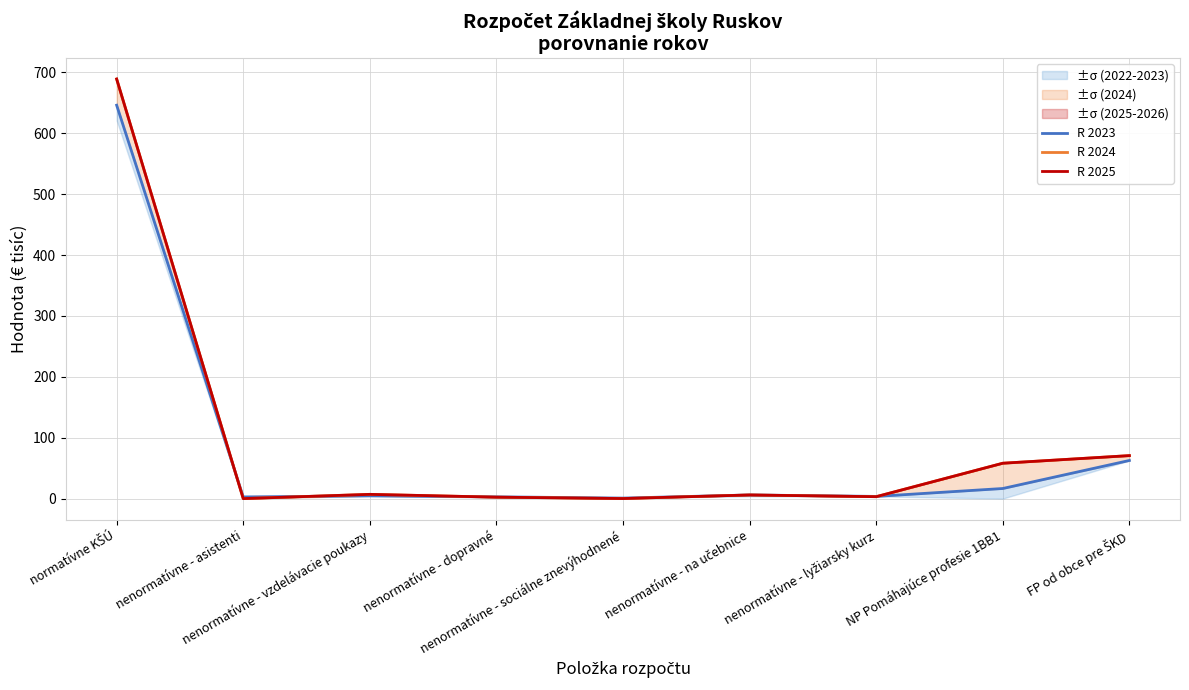

How many times do R 2024 and R 2023 cross each other?

4